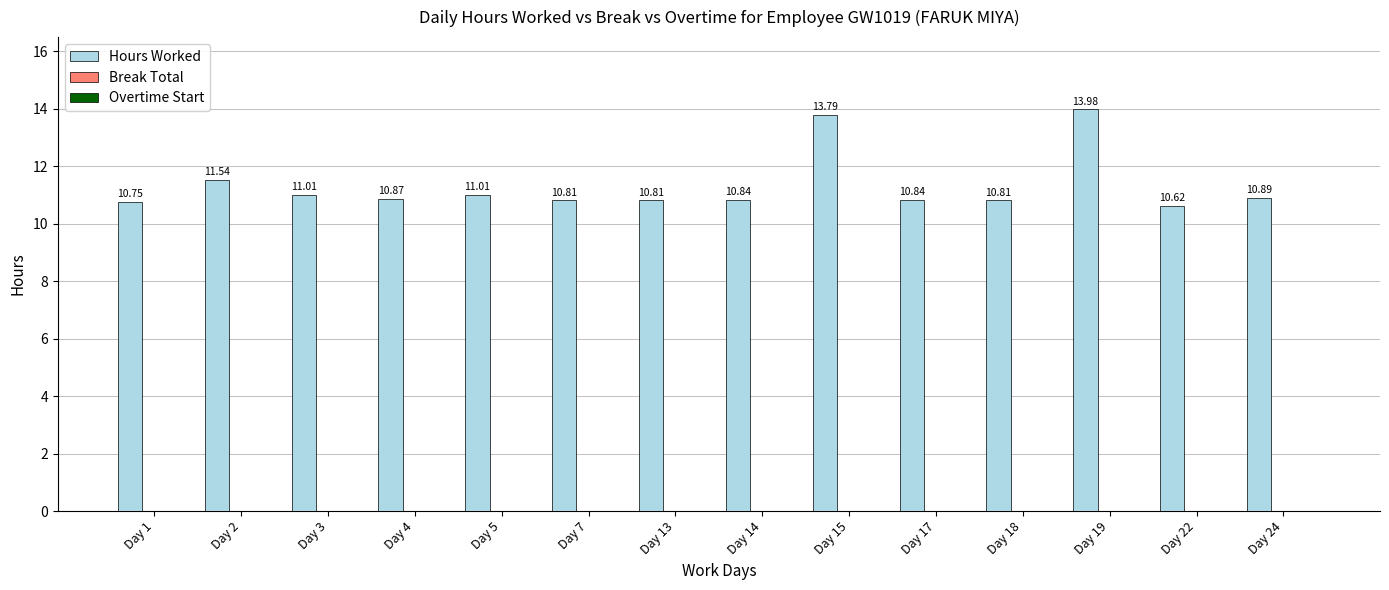

What is the difference between the maximum and second lowest values?

3.2